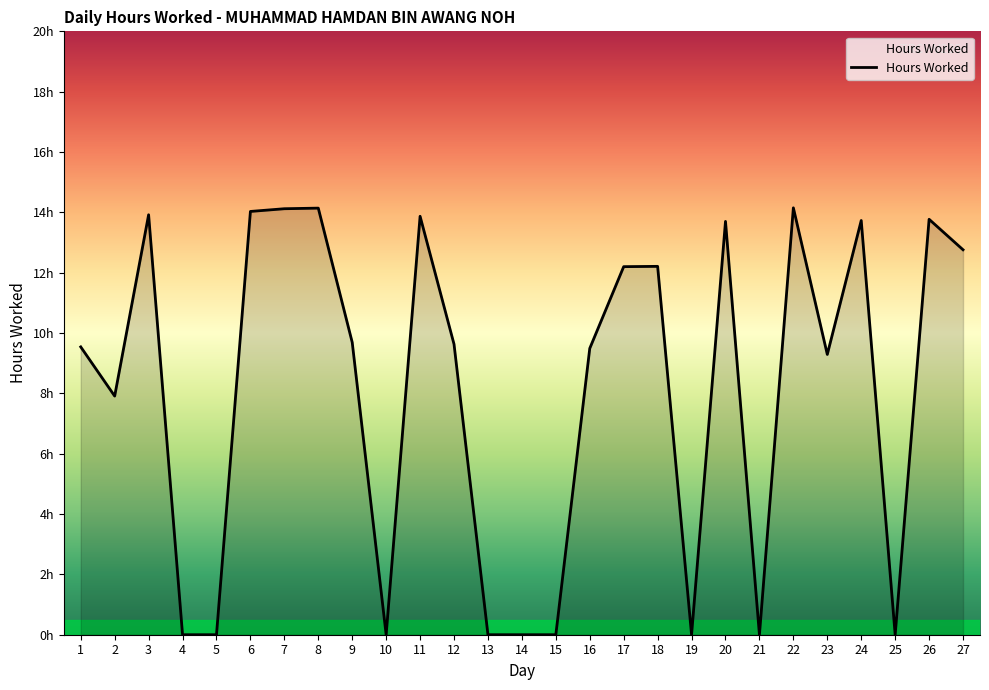

Does the chart display data point markers on the line(s)?

No